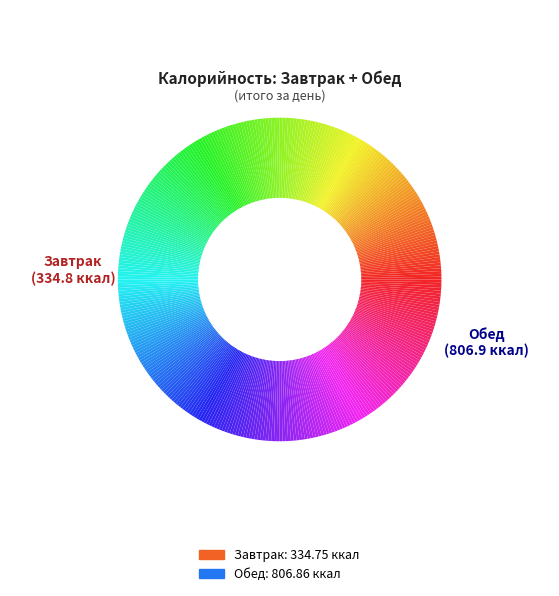

Rank the categories by value from highest to lowest.

Обед, Завтрак